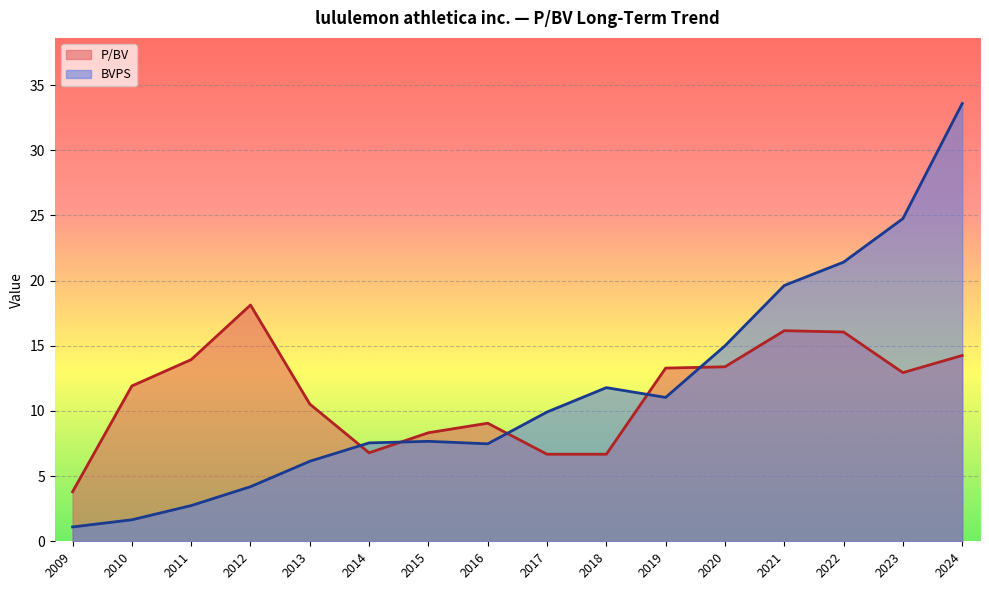

Read the P/BV value at 2016.

9.1